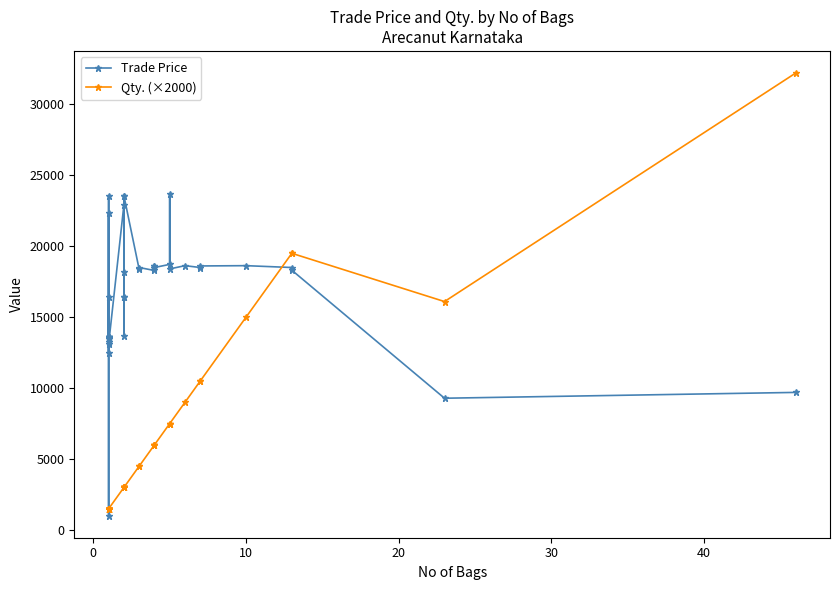

True or false: Qty. (×2000) has a value of 3361.7 at 25.

False